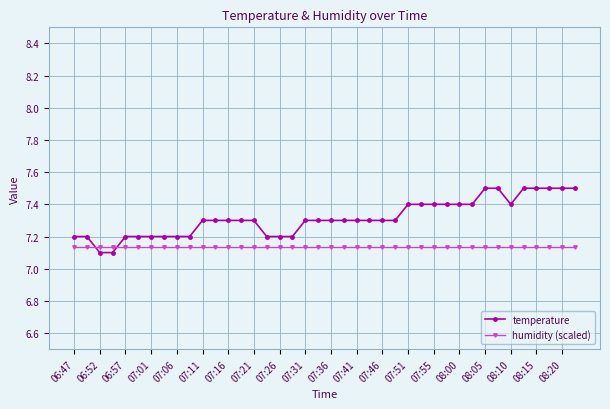

Which series has the largest range (max minus min)?

temperature